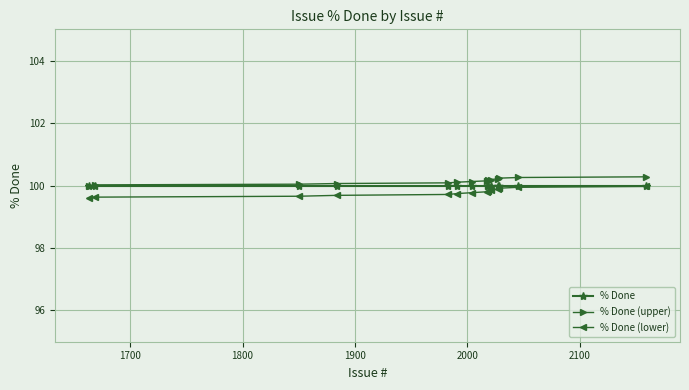

What is the value of the % Done (upper) point at the 7th from the left?

100.1